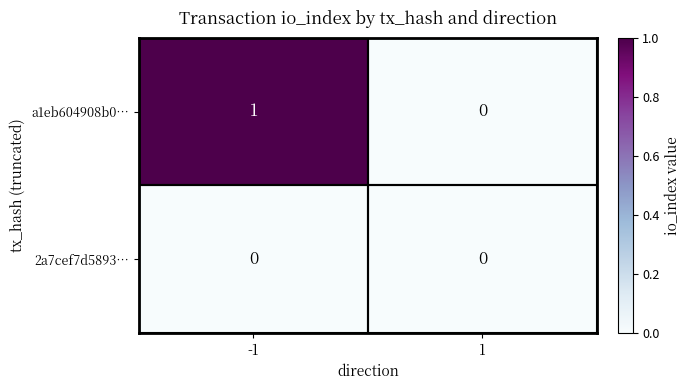

List the series in order of their peak value, highest first.

a1eb604908b0…, 2a7cef7d5893…